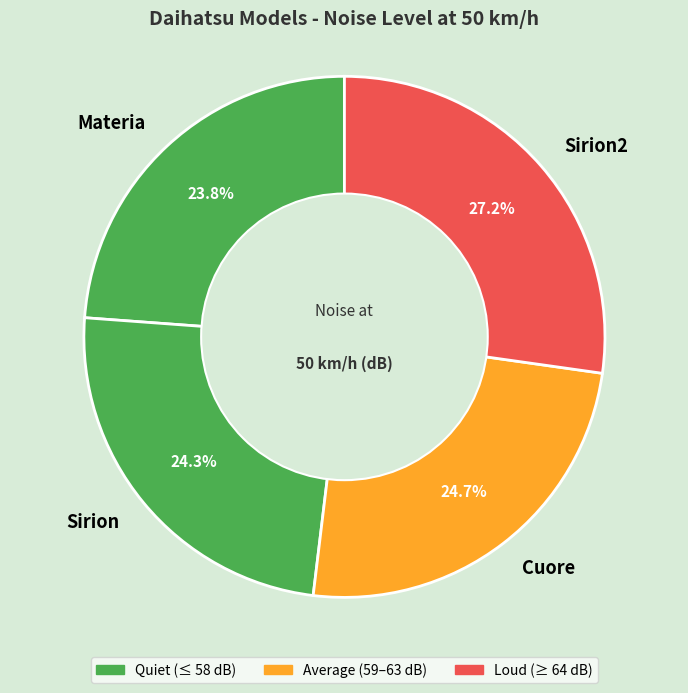

How many slices are in this pie chart?

4